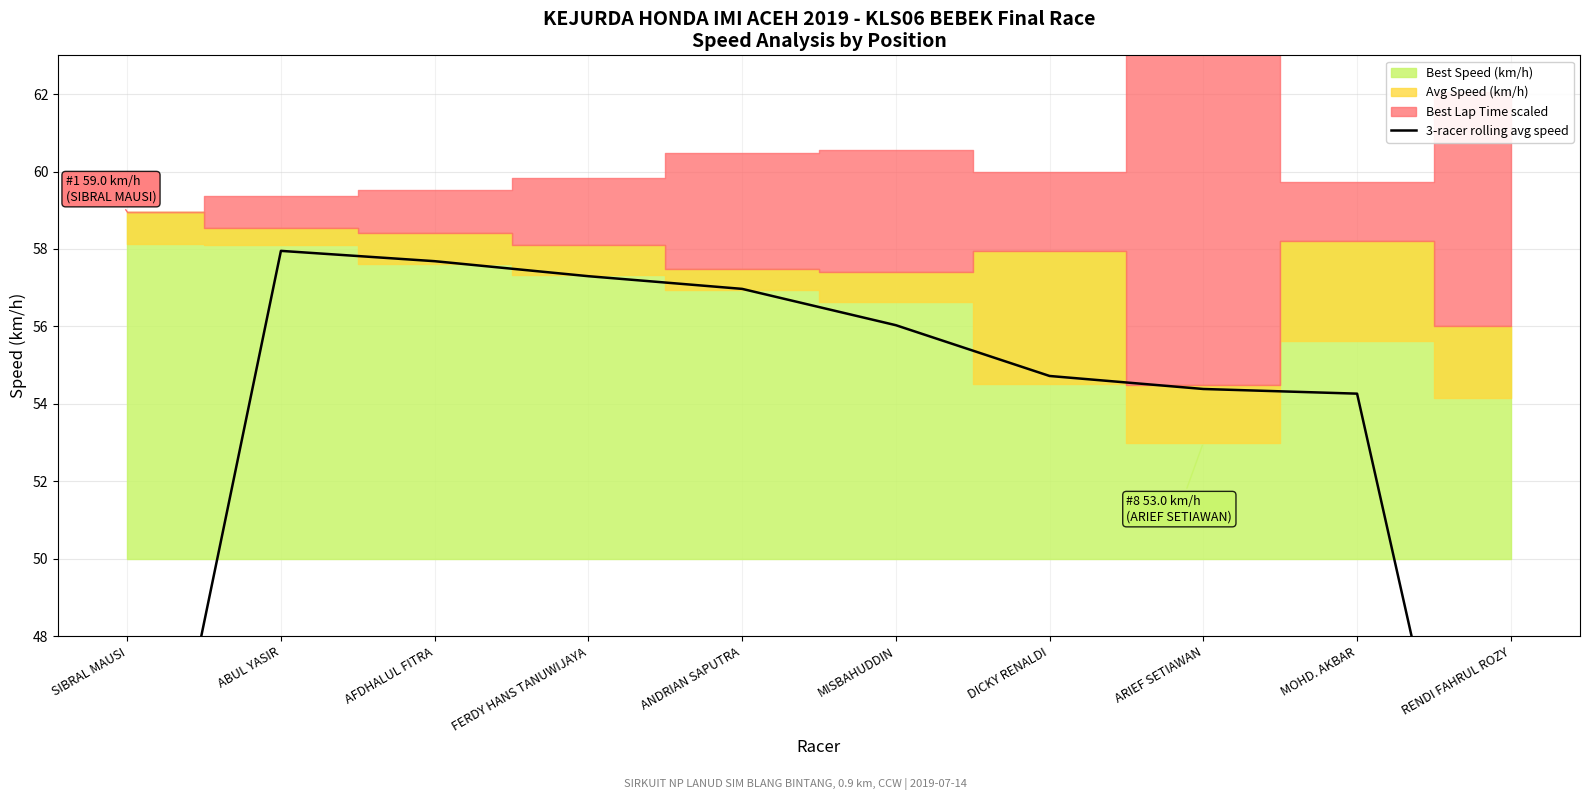

List the labels in order of value, largest first.

ABUL YASIR, AFDHALUL FITRA, FERDY HANS TANUWIJAYA, ANDRIAN SAPUTRA, MISBAHUDDIN, DICKY RENALDI, ARIEF SETIAWAN, MOHD. AKBAR, SIBRAL MAUSI, RENDI FAHRUL ROZY